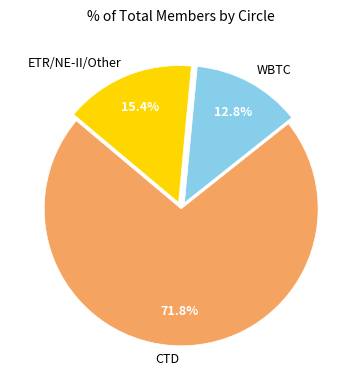

To the nearest percent, what is the difference between the ETR/NE-II/Other and CTD slice percentages?

56%